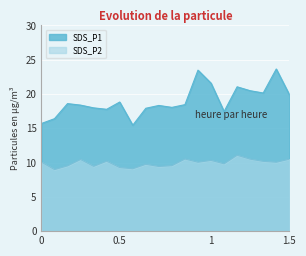

Is it true that SDS_P2 equals 9.0 at 00:05?

True